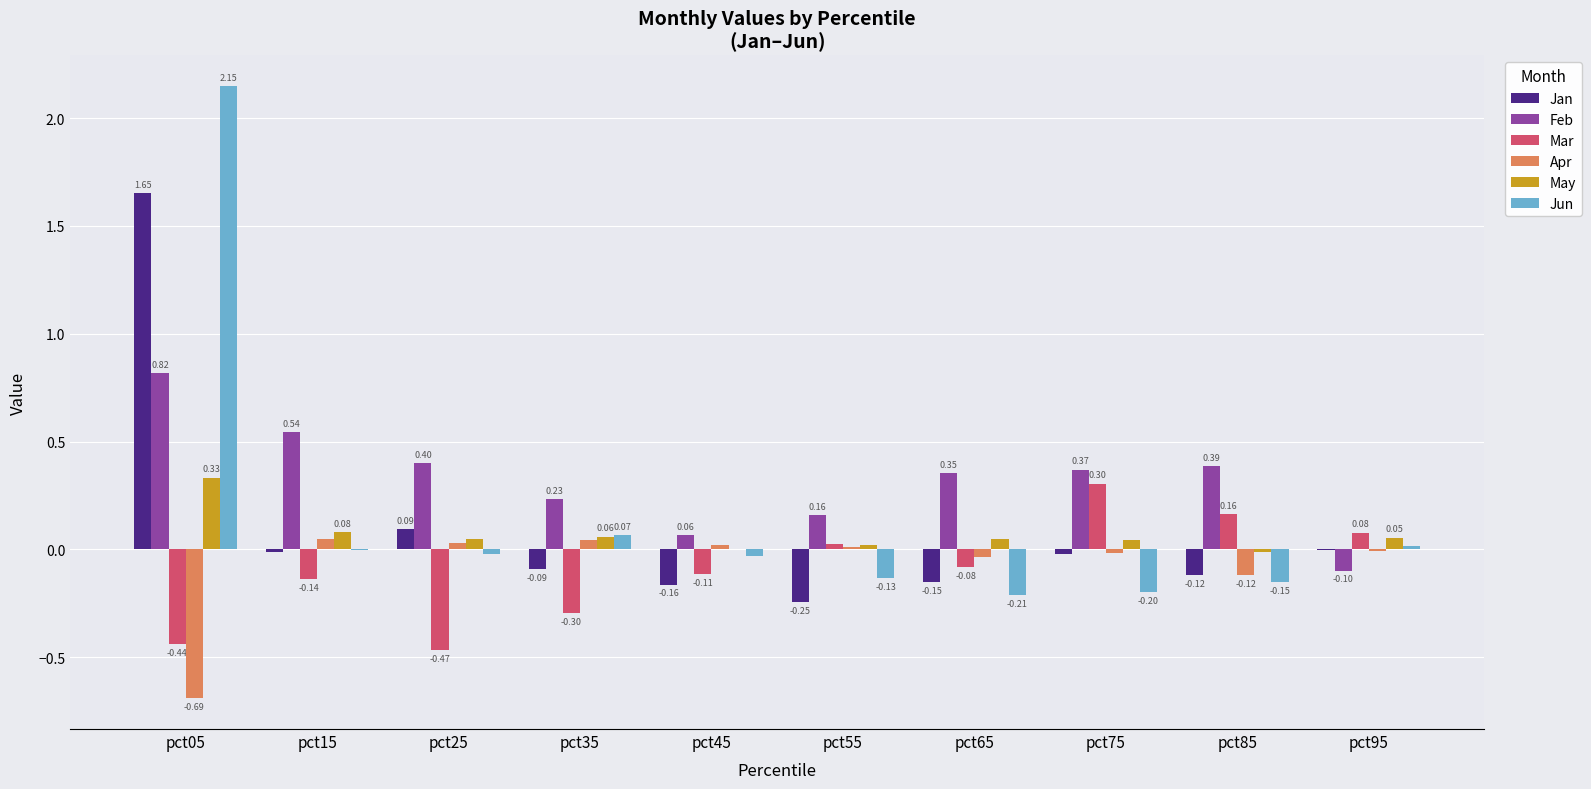

What is the sum of all Jun values?

1.5